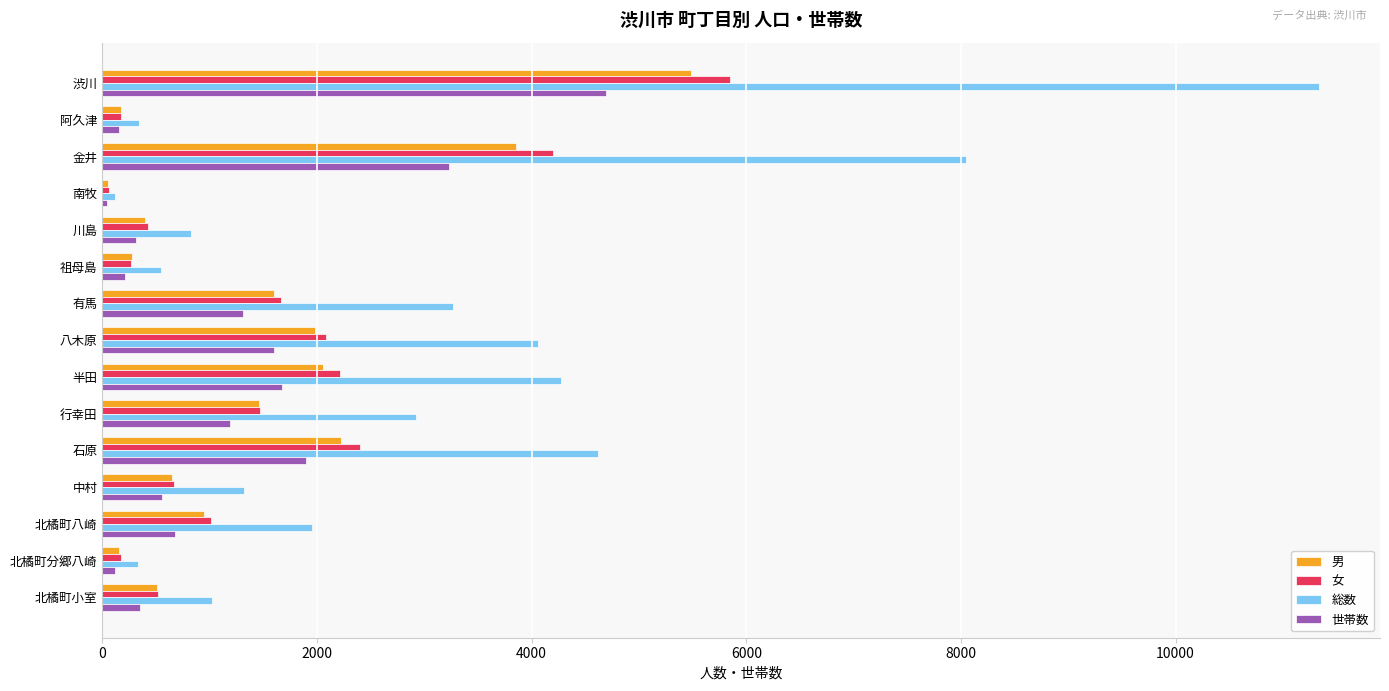

Which category has the highest value in the 世帯数 series?

渋川